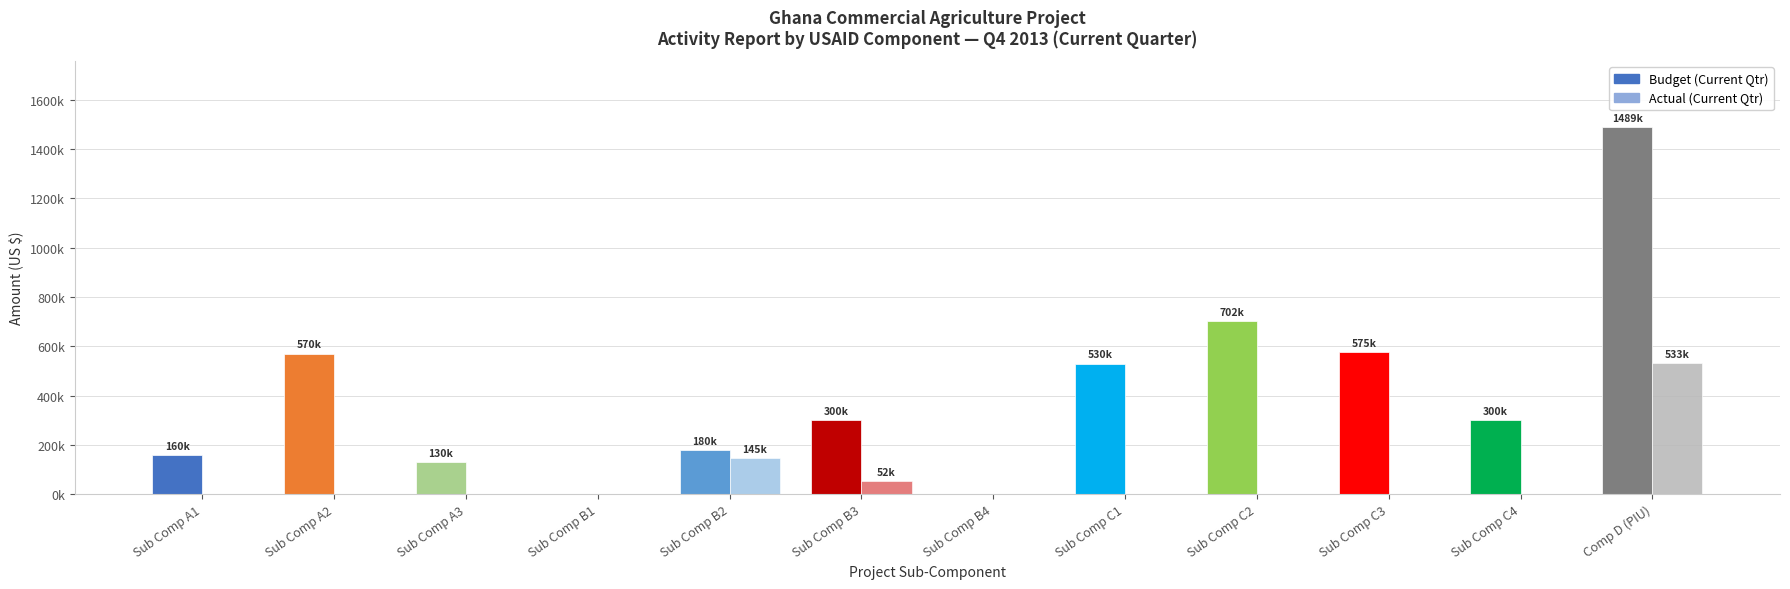

What is the maximum value shown in the chart?

1489166.7